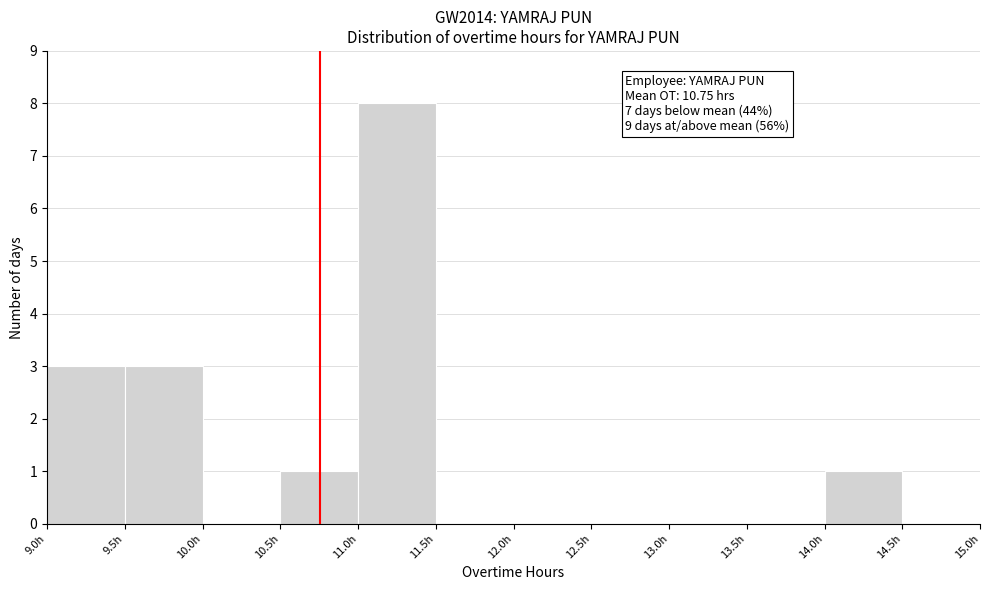

Which range on the x-axis has the tallest bar?

11.0 to 11.5